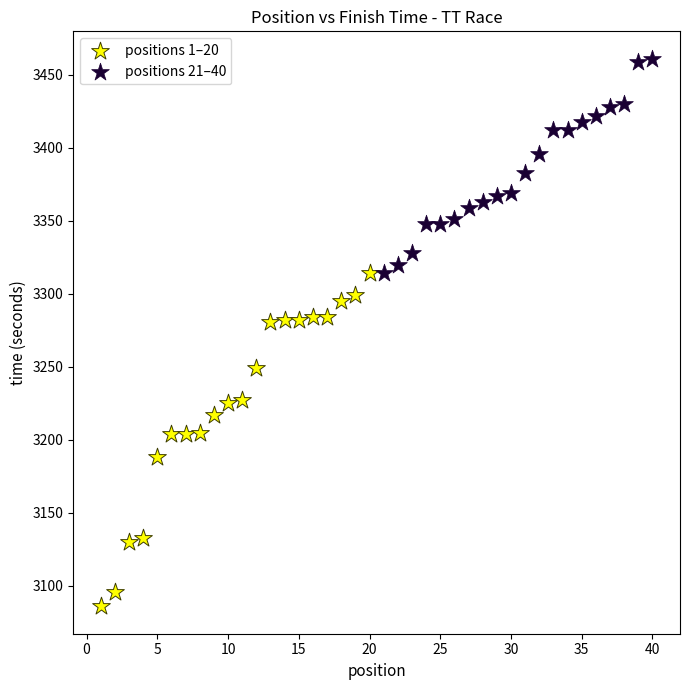

Which series reaches the maximum Y coordinate?

positions 21–40